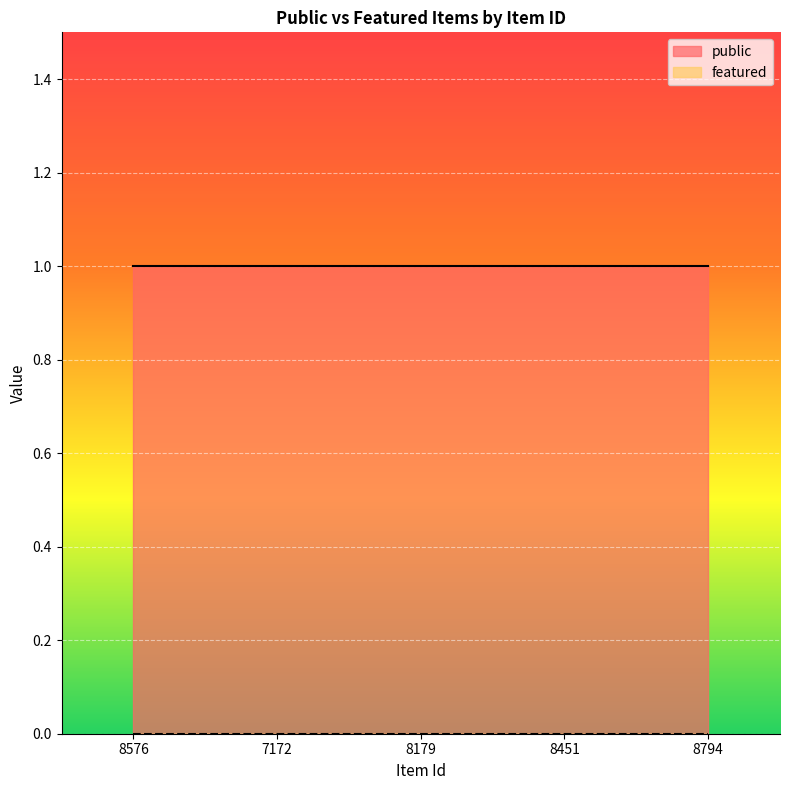

Rank the series by their maximum value, from lowest to highest.

featured, public